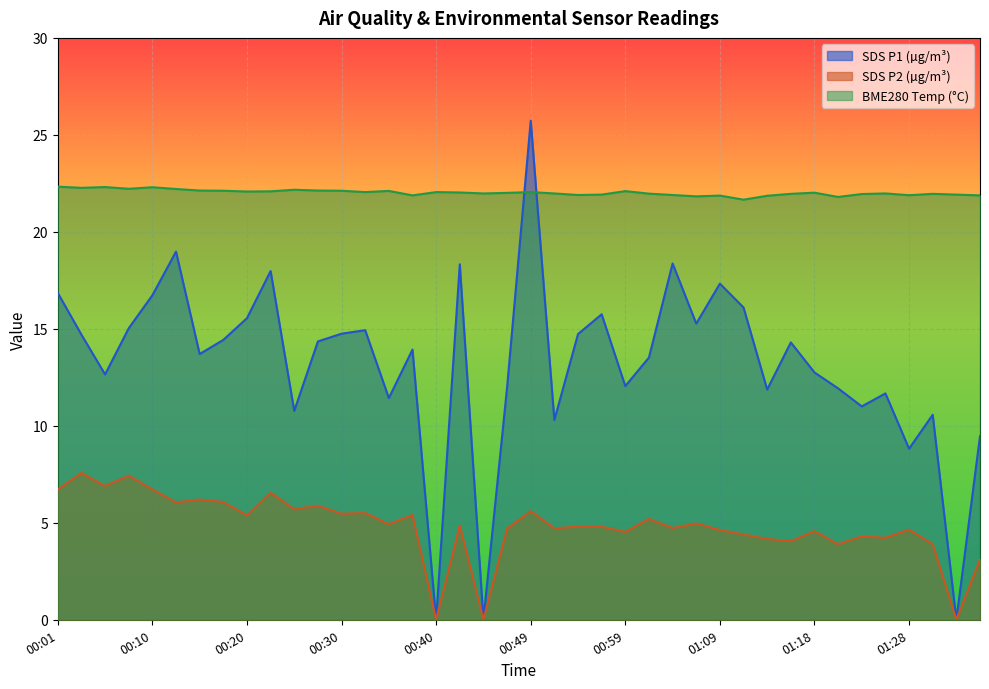

Which series has the widest spread of values?

SDS P1 (µg/m³)